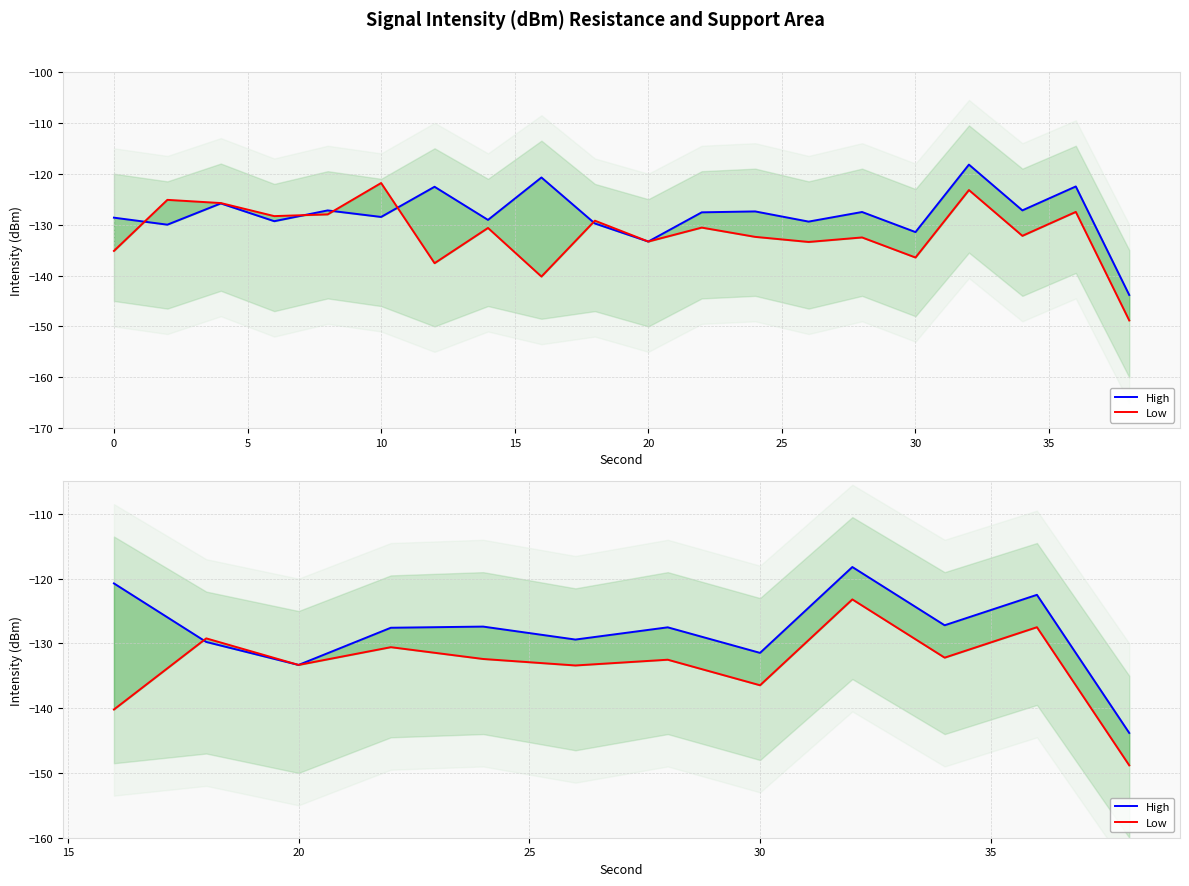

Does the chart display data point markers on the line(s)?

No